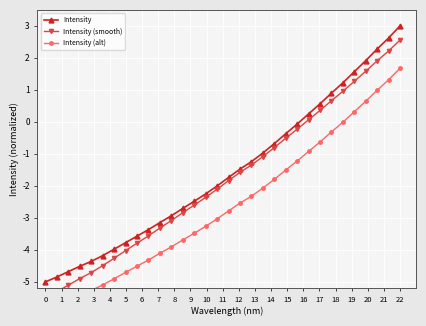

What is the lowest value of the Intensity series?

-5.0